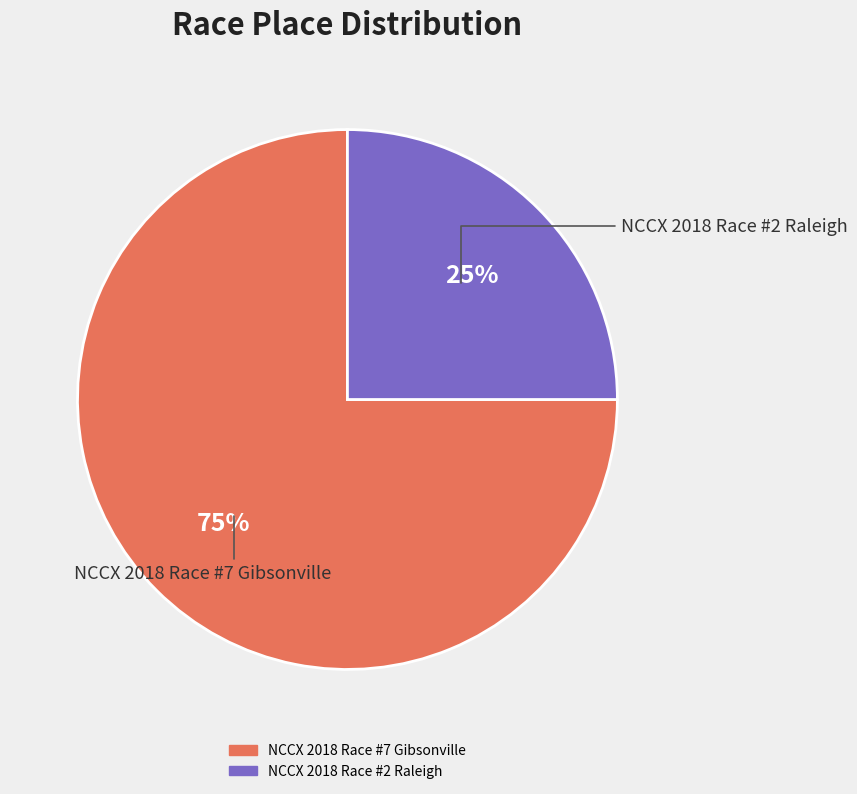

What is the ratio of the value at NCCX 2018 Race #7 Gibsonville to the value at NCCX 2018 Race #2 Raleigh?

3.0